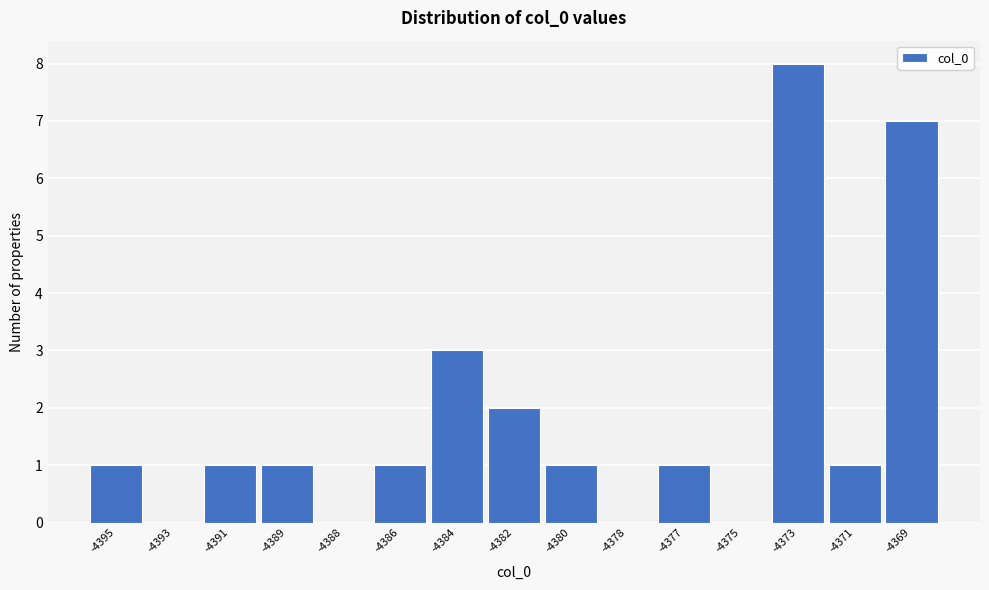

Reading right to left, what are all the values shown in this chart?

-4369=7	-4371=1	-4373=8	-4375=0	-4377=1	-4378=0	-4380=1	-4382=2	-4384=3	-4386=1	-4388=0	-4389=1	-4391=1	-4393=0	-4395=1